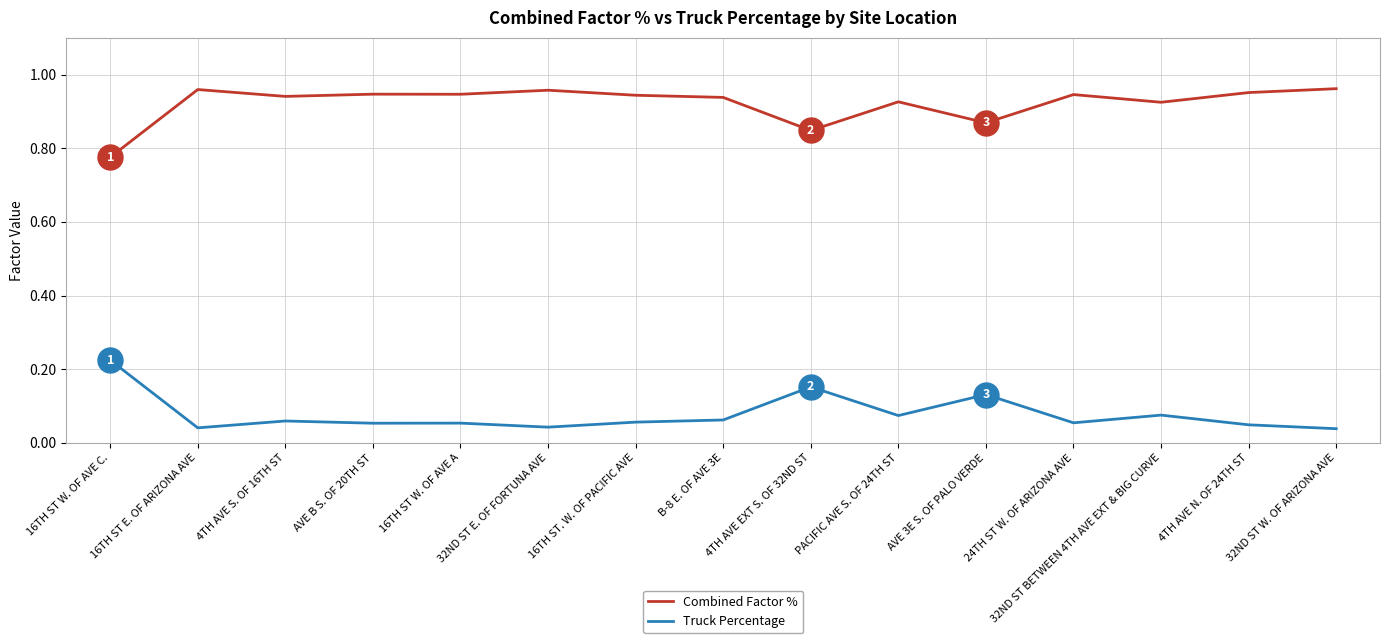

At which label is Combined Factor % closest to 0?

16TH ST W. OF AVE C.